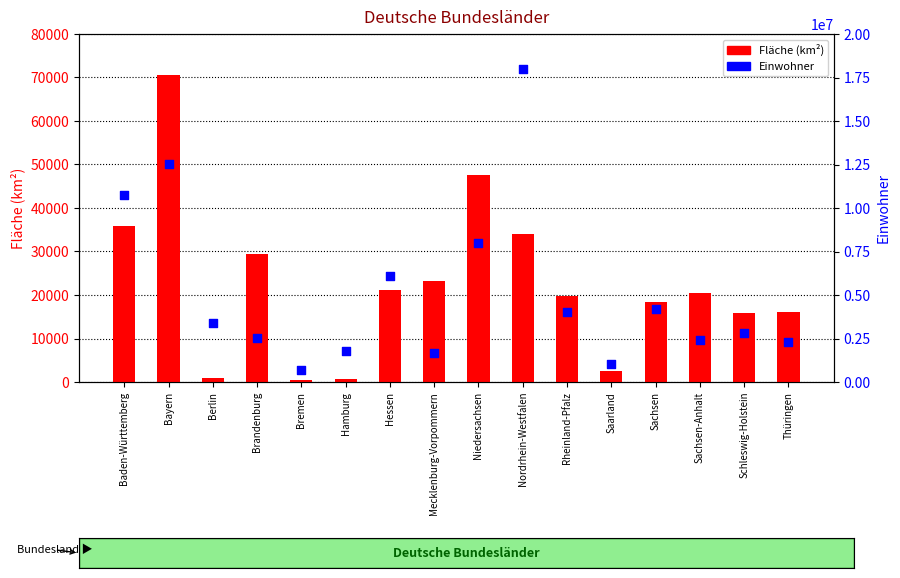

At which category is the sum across all series the highest?

Nordrhein-Westfalen